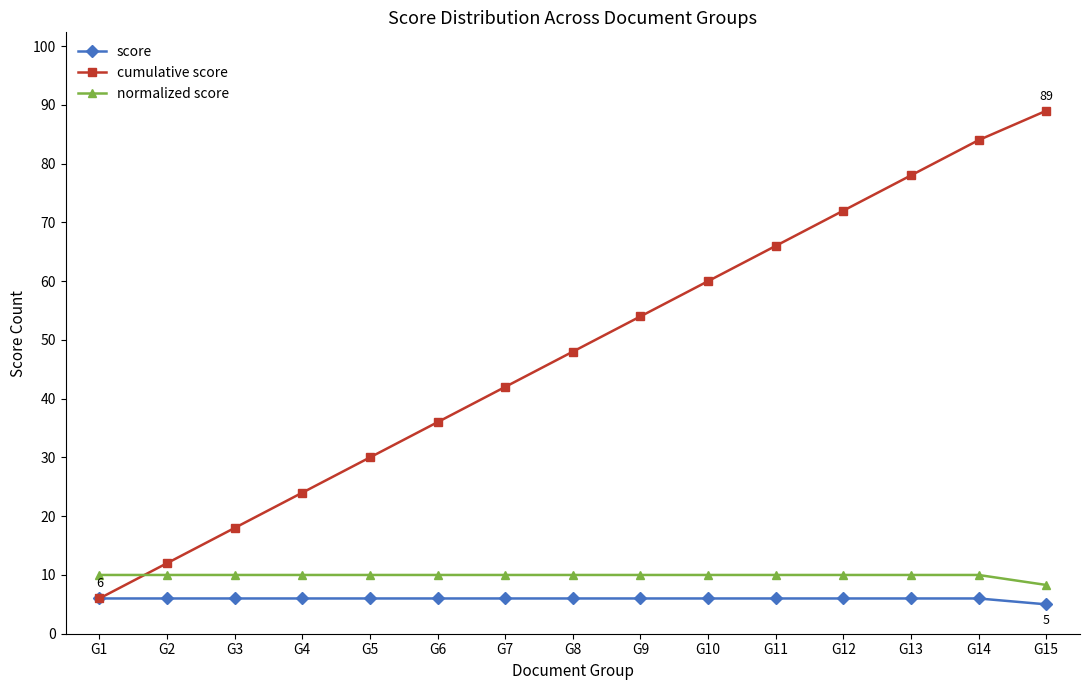

What is the total value across all series at G1?

22.0